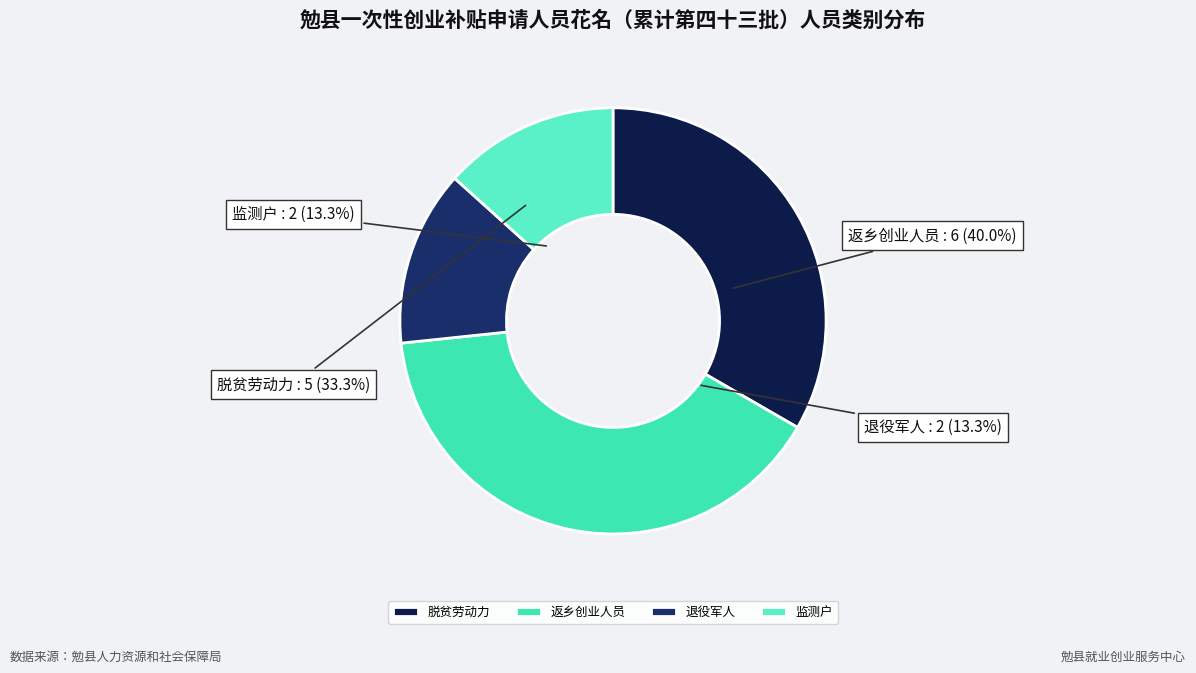

To the nearest percent, what percentage of the pie is 脱贫劳动力?

33%